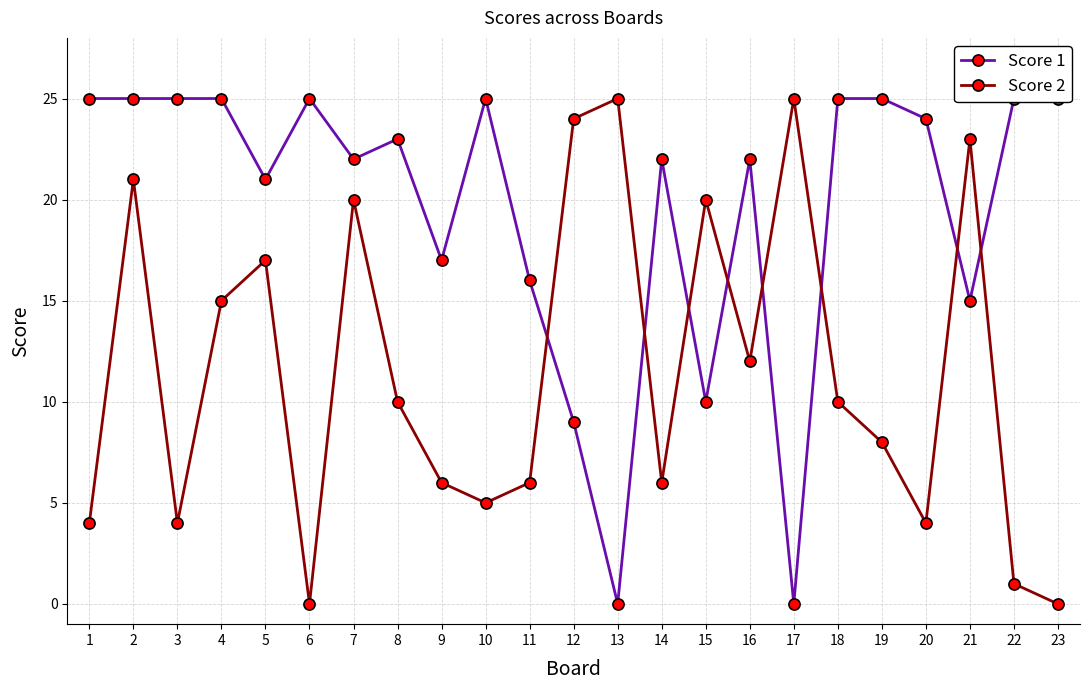

How many lines are shown in the chart?

2